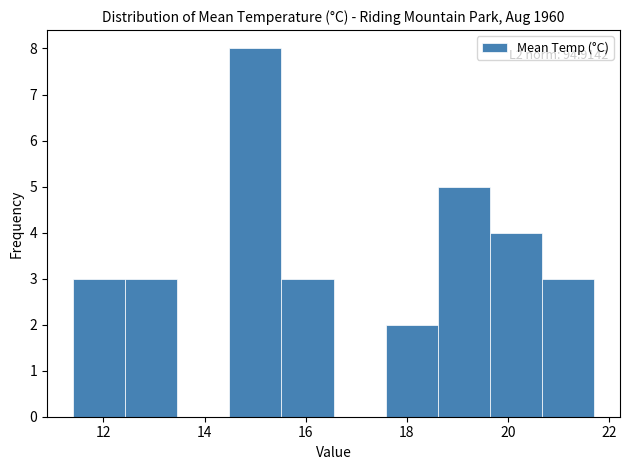

Which range on the x-axis has the tallest bar?

14.4 to 15.6